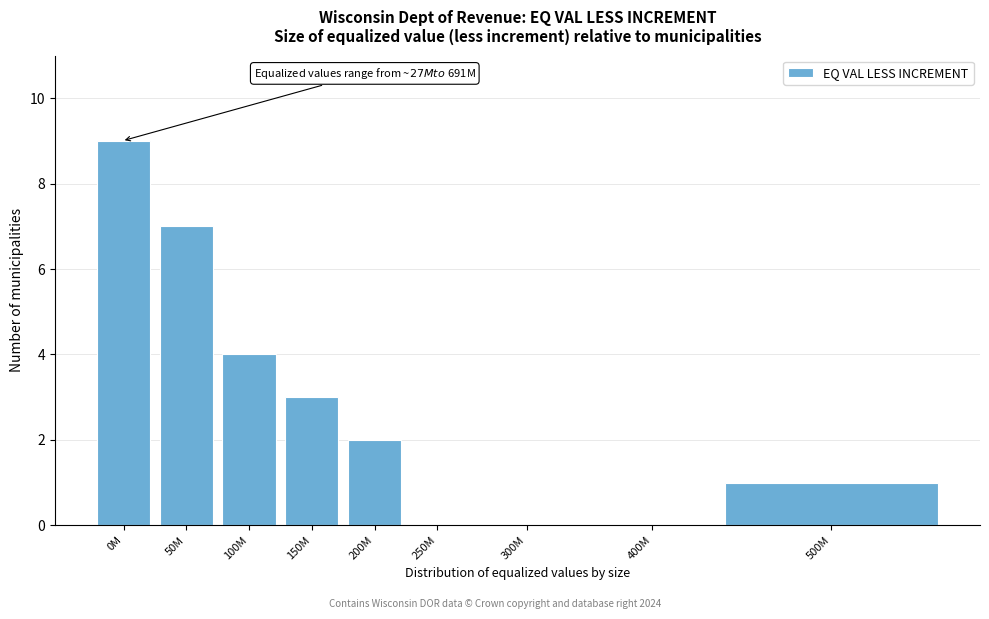

Reading left to right, list all the values displayed in this chart.

0M=9	50M=7	100M=4	150M=3	200M=2	250M=0	300M=0	400M=0	500M=1